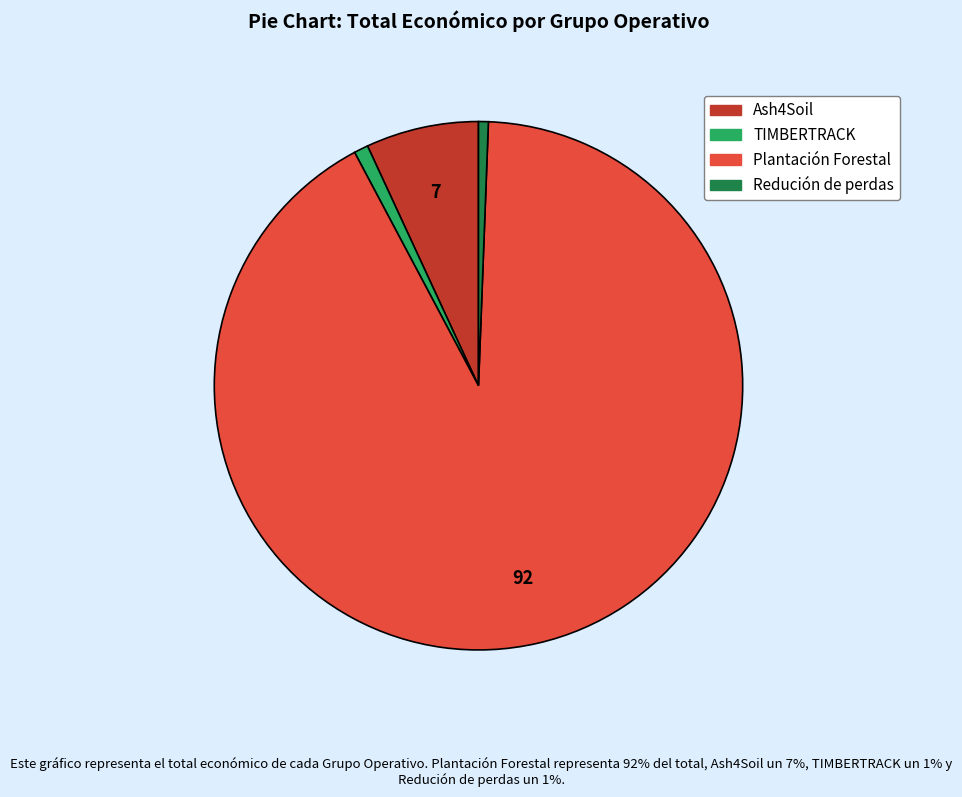

Does any single category account for the majority?

Yes